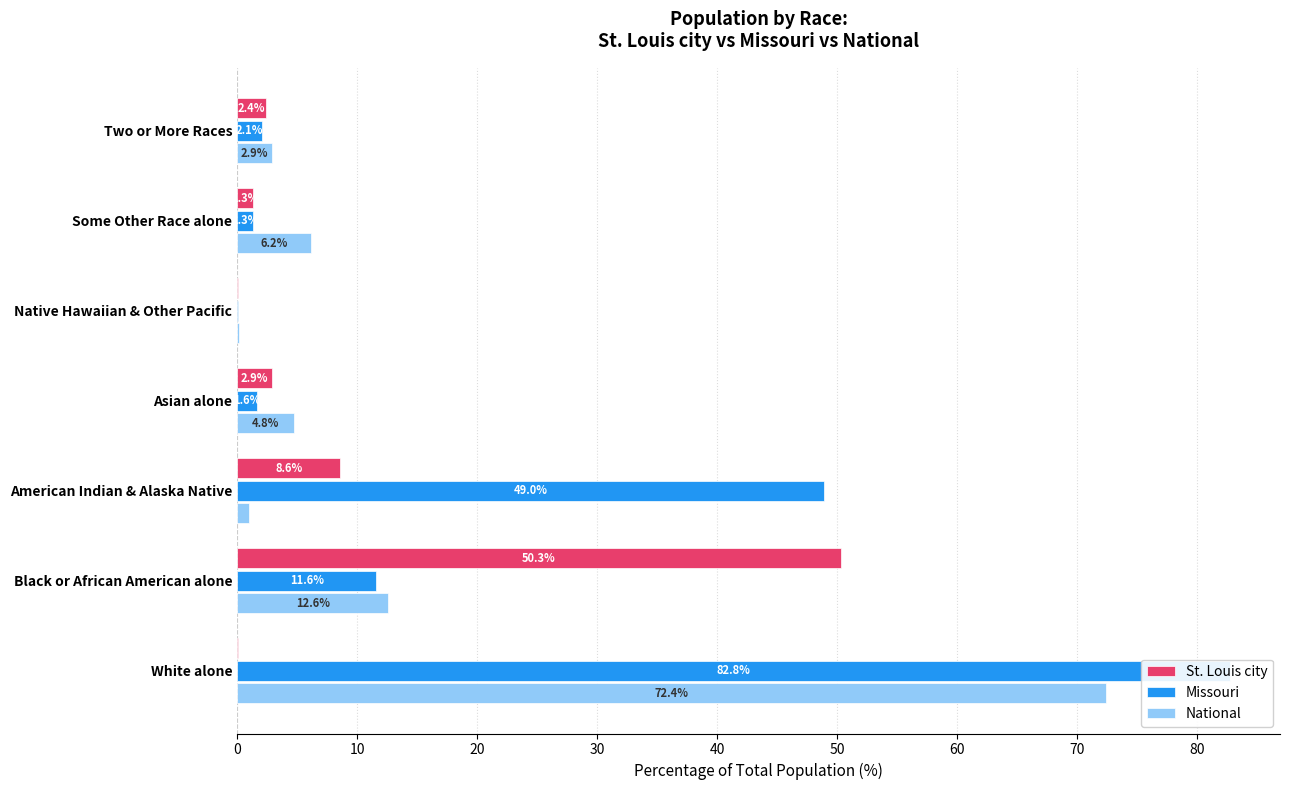

What is the value of the Missouri bar at the 2nd from the left?

11.6